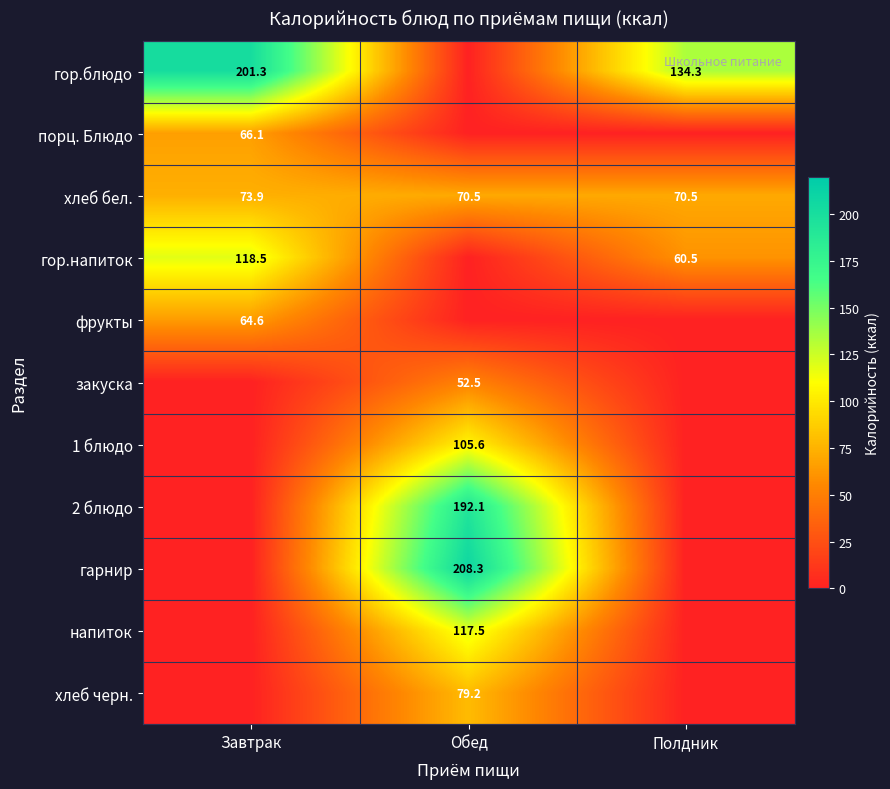

The 1 блюдо series shows 187.4 at Обед. True or false?

False